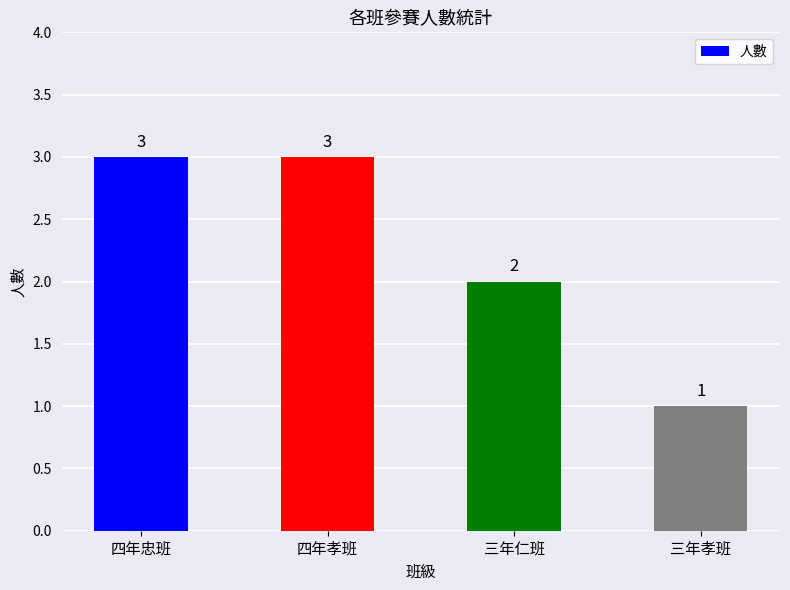

Is it true that the value at 三年孝班 is 1?

True